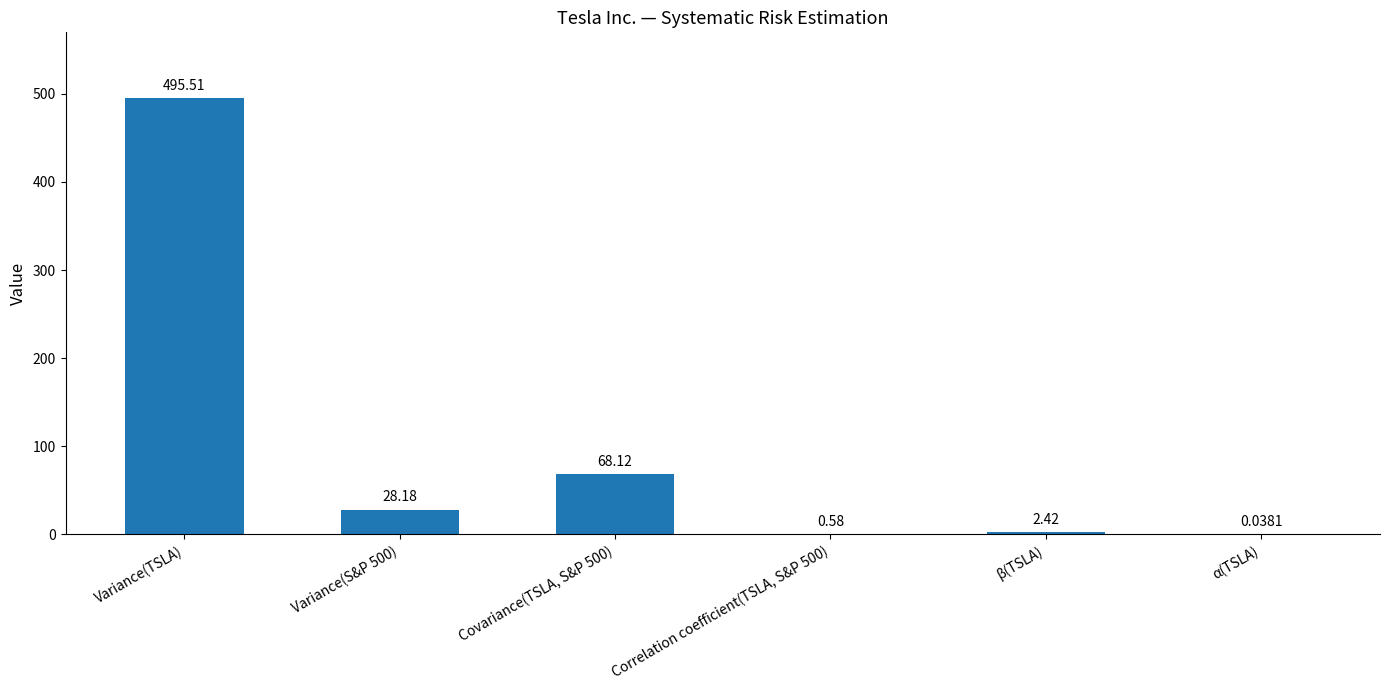

What is the difference between the values at Correlation coefficient(TSLA, S&P 500) and Variance(S&P 500)?

27.6